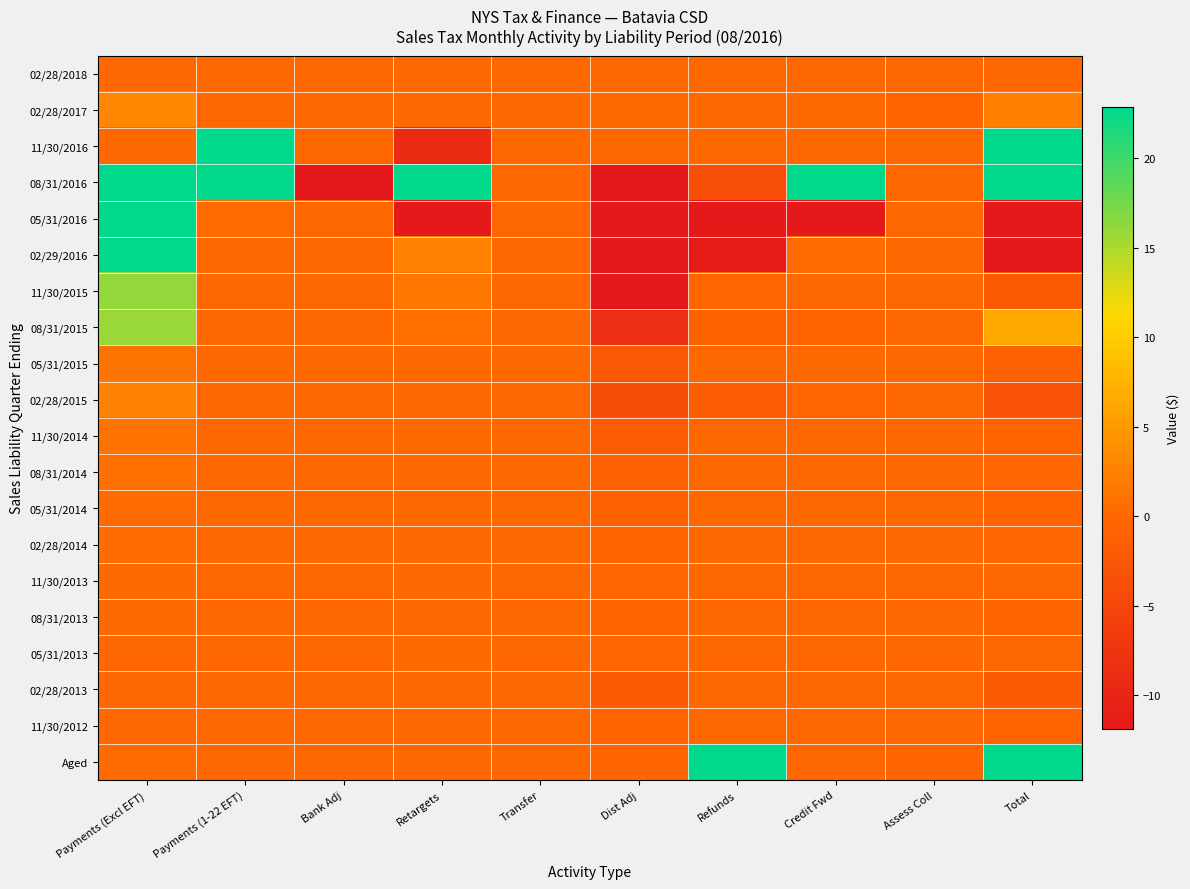

Which series has the widest spread of values?

08/31/2016